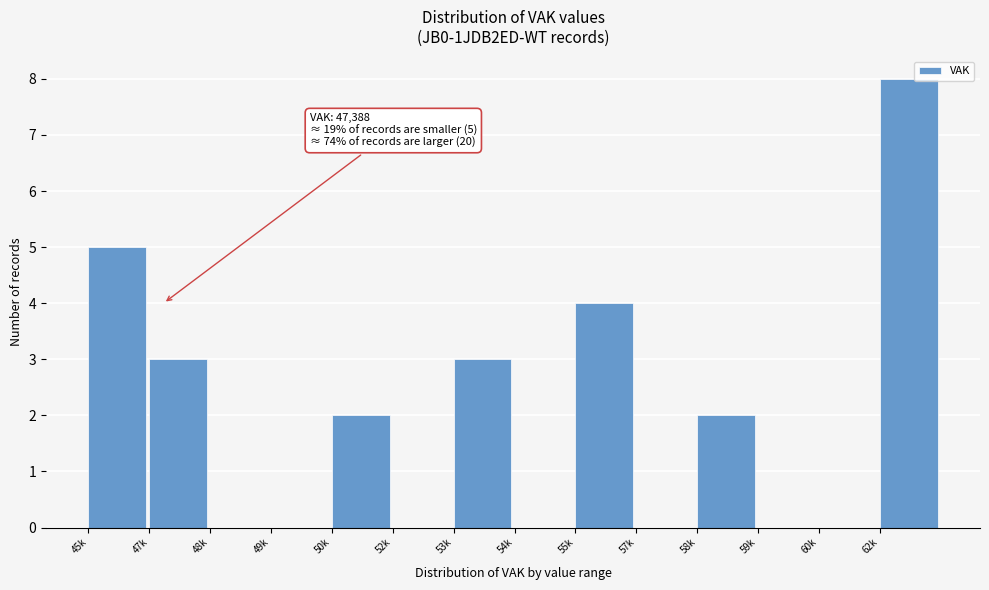

Reading right to left, list all the values displayed in this chart.

62k=8	60k=0	59k=0	58k=2	57k=0	55k=4	54k=0	53k=3	52k=0	50k=2	49k=0	48k=0	47k=3	45k=5